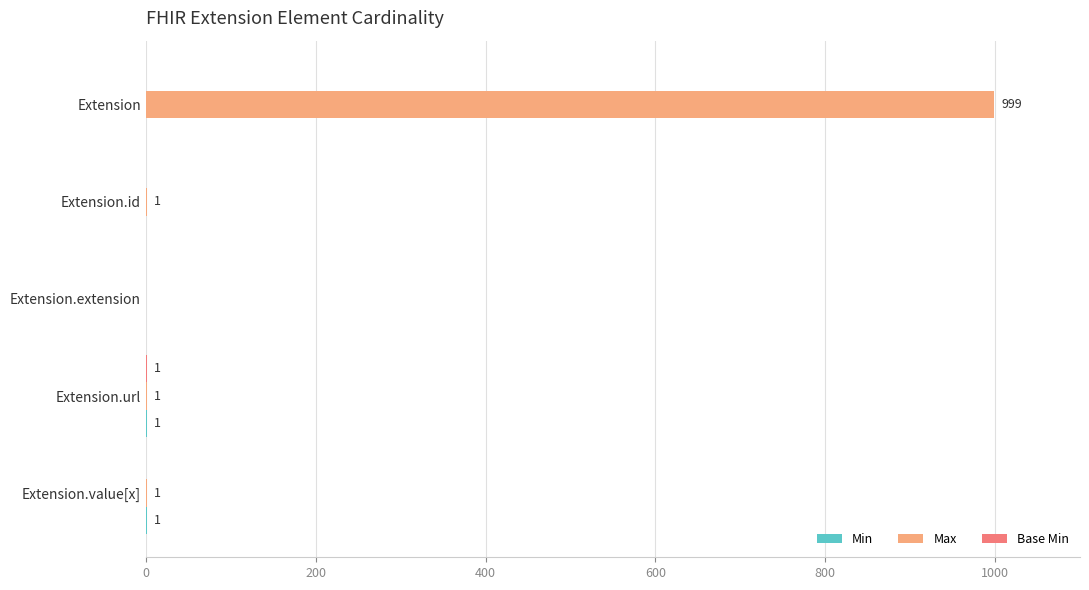

Which series changed the most between Extension and Extension.url?

Max